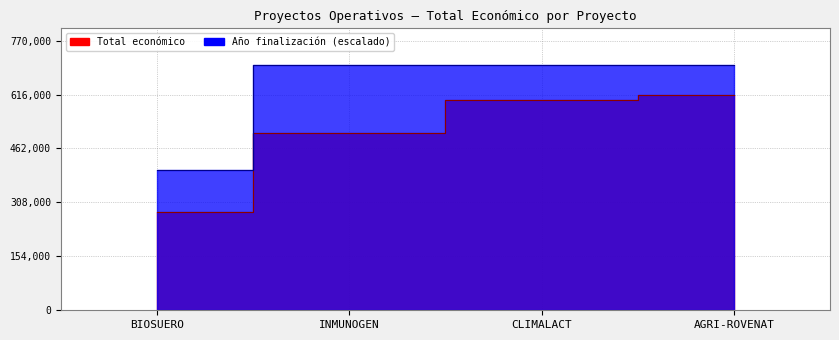

At which label is Año de finalización closest to 550000?

BIOSUERO